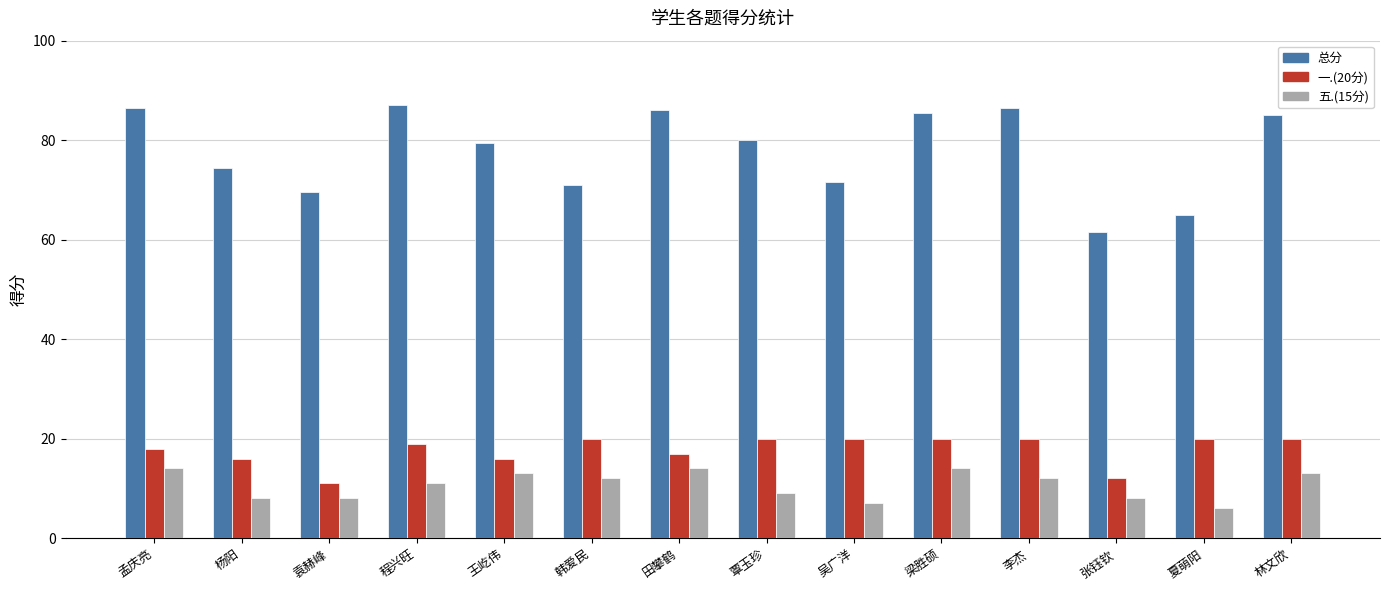

At 李杰, list the series in order from smallest to largest.

五.(15分), 一.(20分), 总分